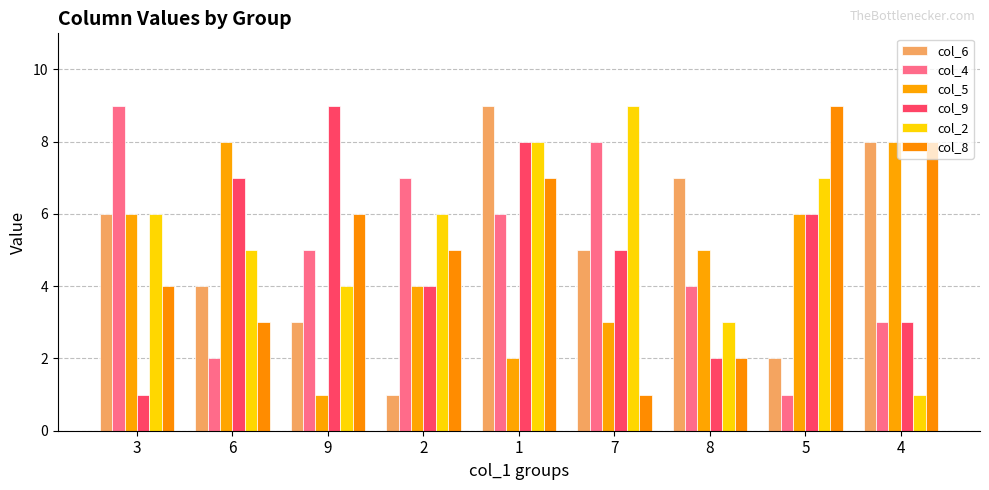

Rank the categories by col_6 value from highest to lowest.

1, 4, 8, 3, 7, 6, 9, 5, 2